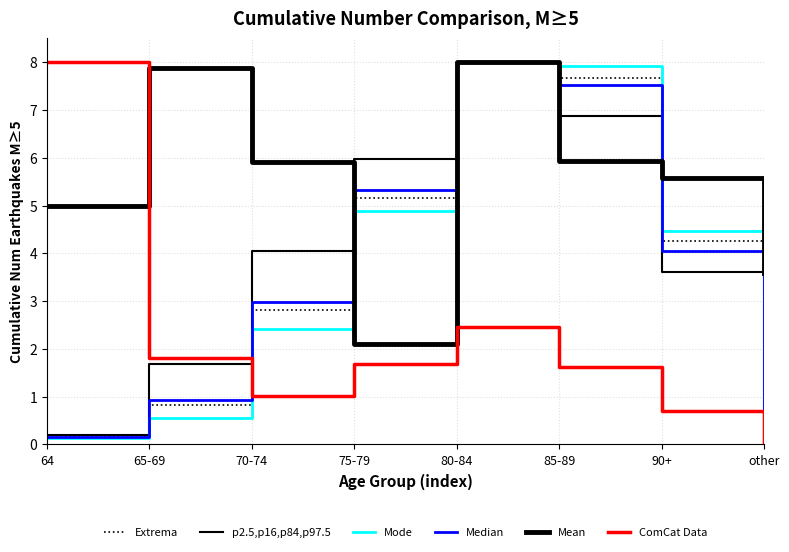

How many lines are shown in the chart?

6